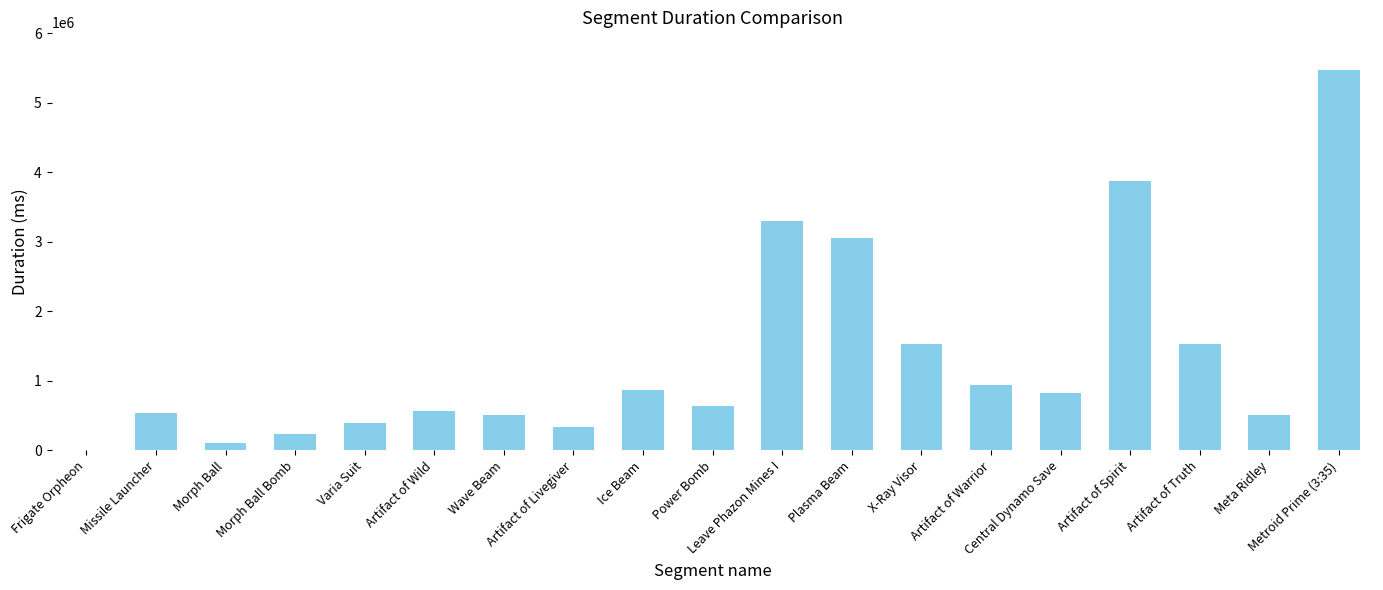

What is the greatest value displayed?

5465568